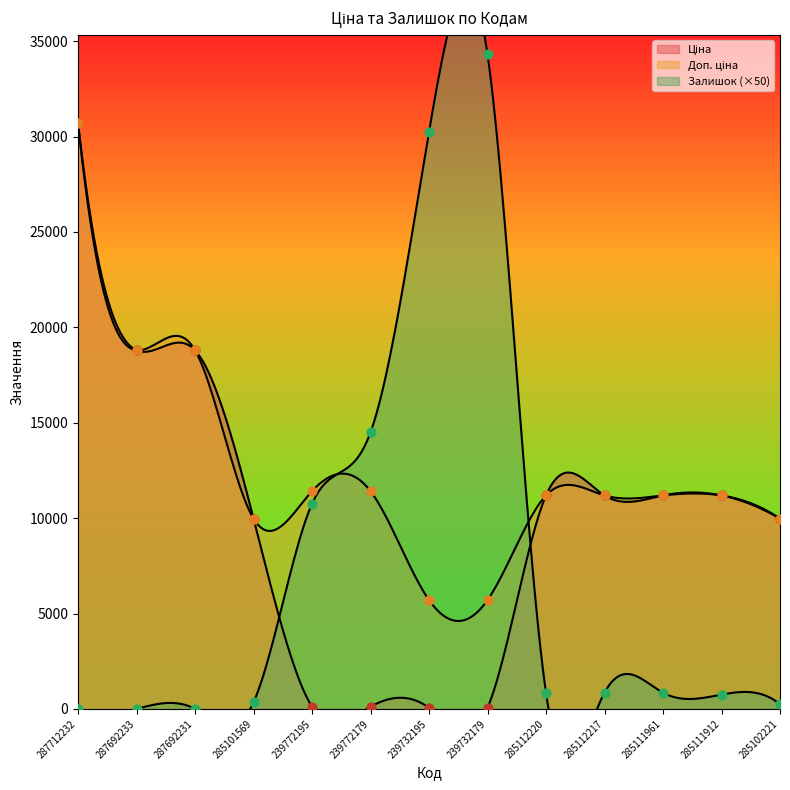

At which category is the sum across all series the highest?

287712232